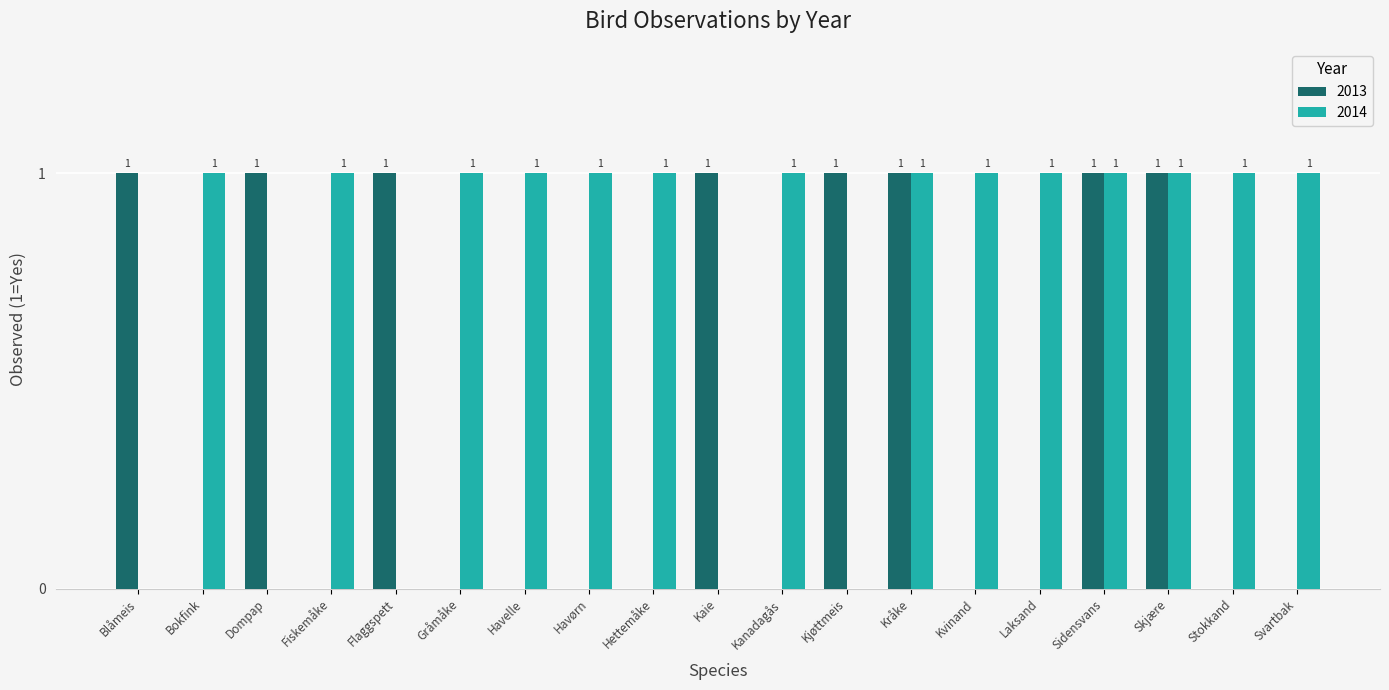

Which series changed the most between Fiskemåke and Skjære?

2013